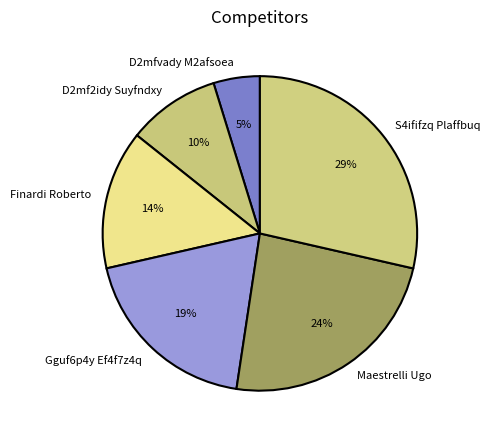

What is the ratio of the value at D2mf2idy Suyfndxy to the value at Finardi Roberto?

0.7